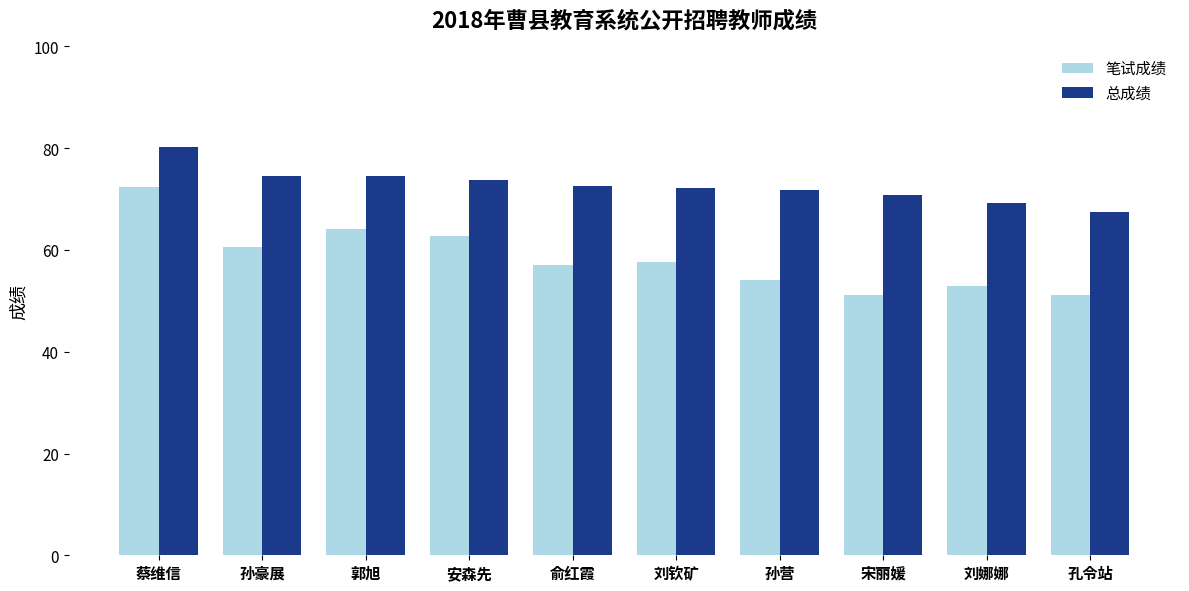

At 宋丽媛, list the series in order from smallest to largest.

笔试成绩, 总成绩